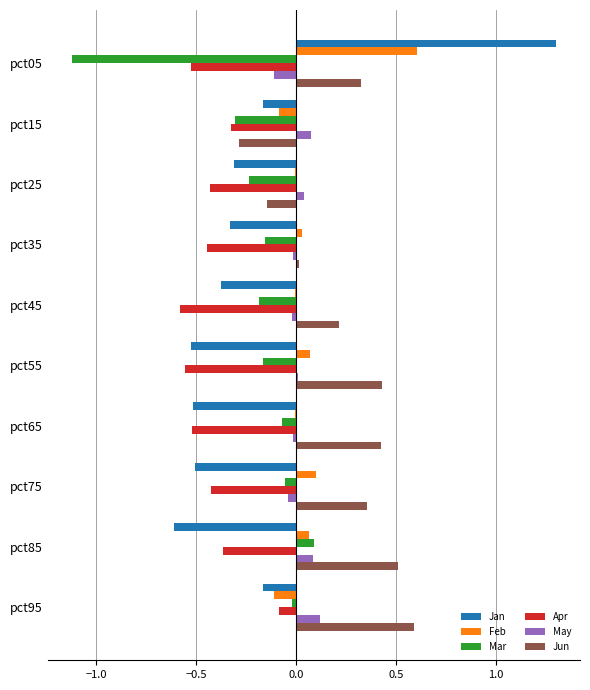

What are all the series names shown in the legend?

Jan, Feb, Mar, Apr, May, Jun